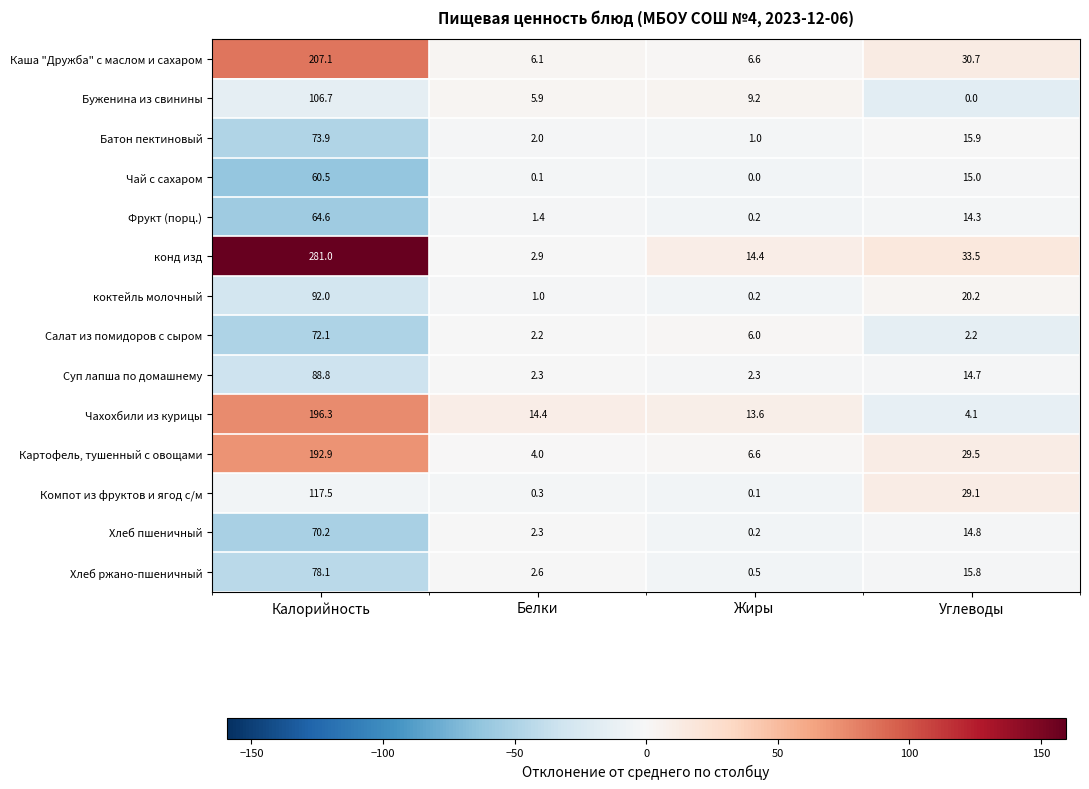

What is the greatest value displayed?

281.0